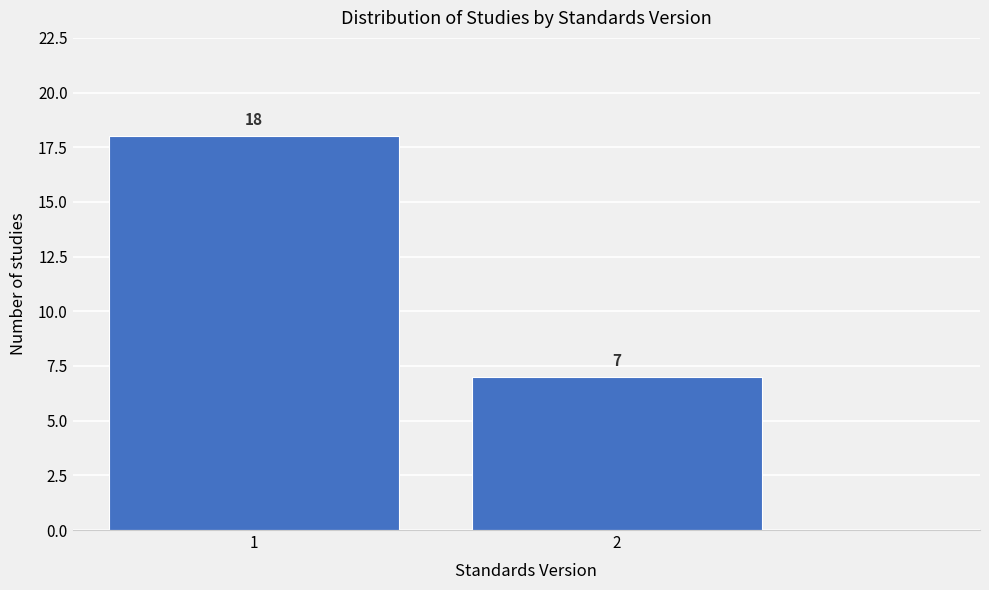

Reading left to right, transcribe all the data shown in this chart.

18	7